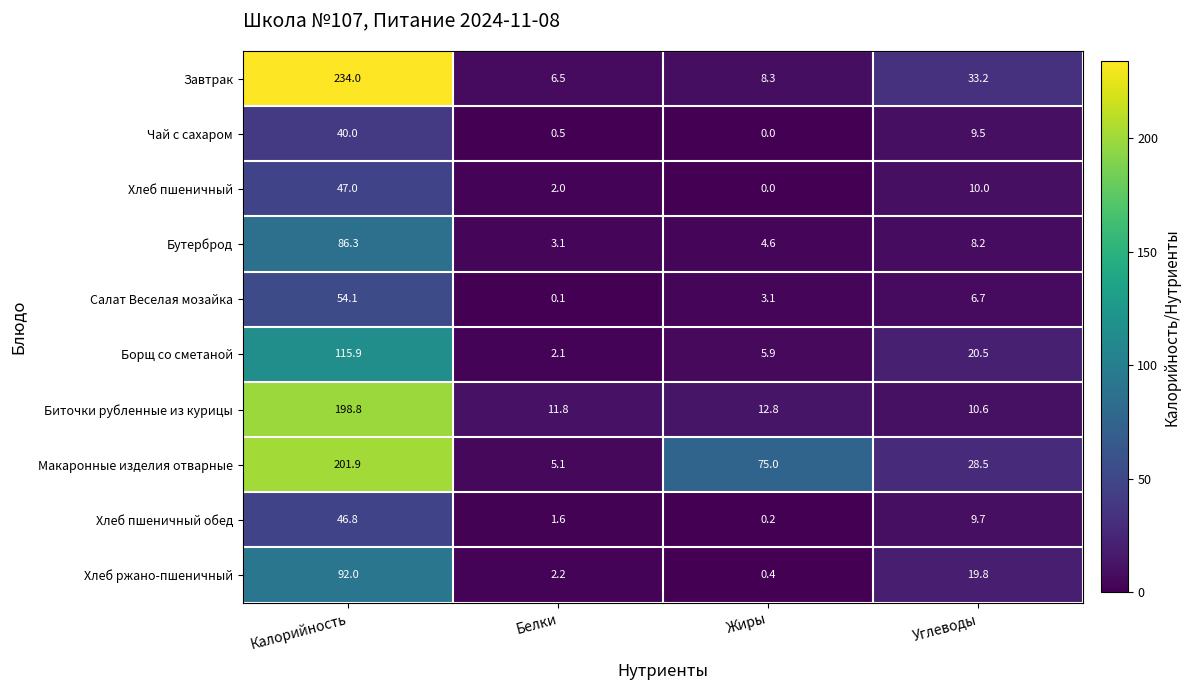

What is the difference between the Завтрак values at Жиры and Калорийность?

225.7